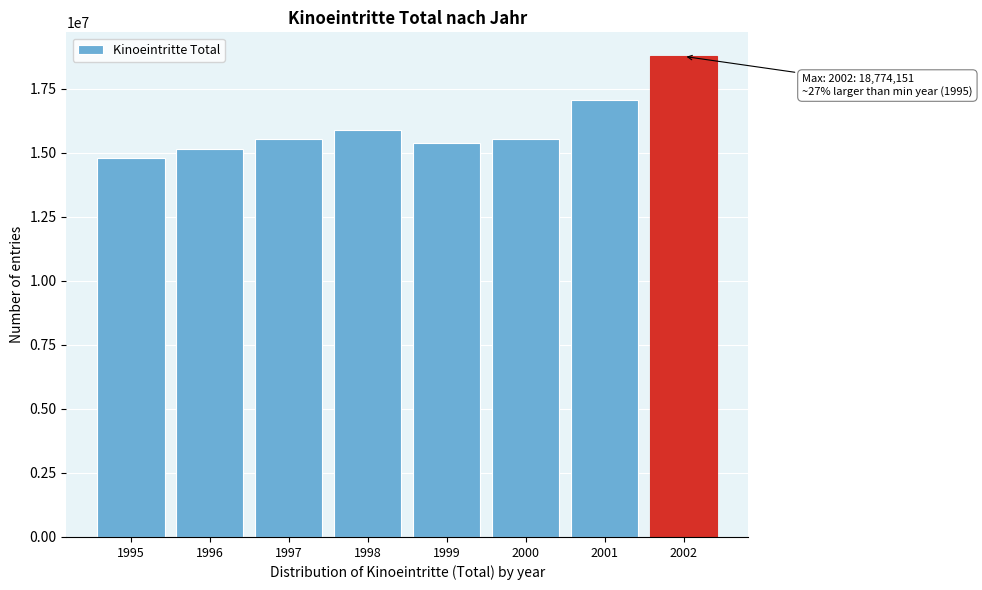

What is the approximate value at 2002, to the nearest 100?

18774200